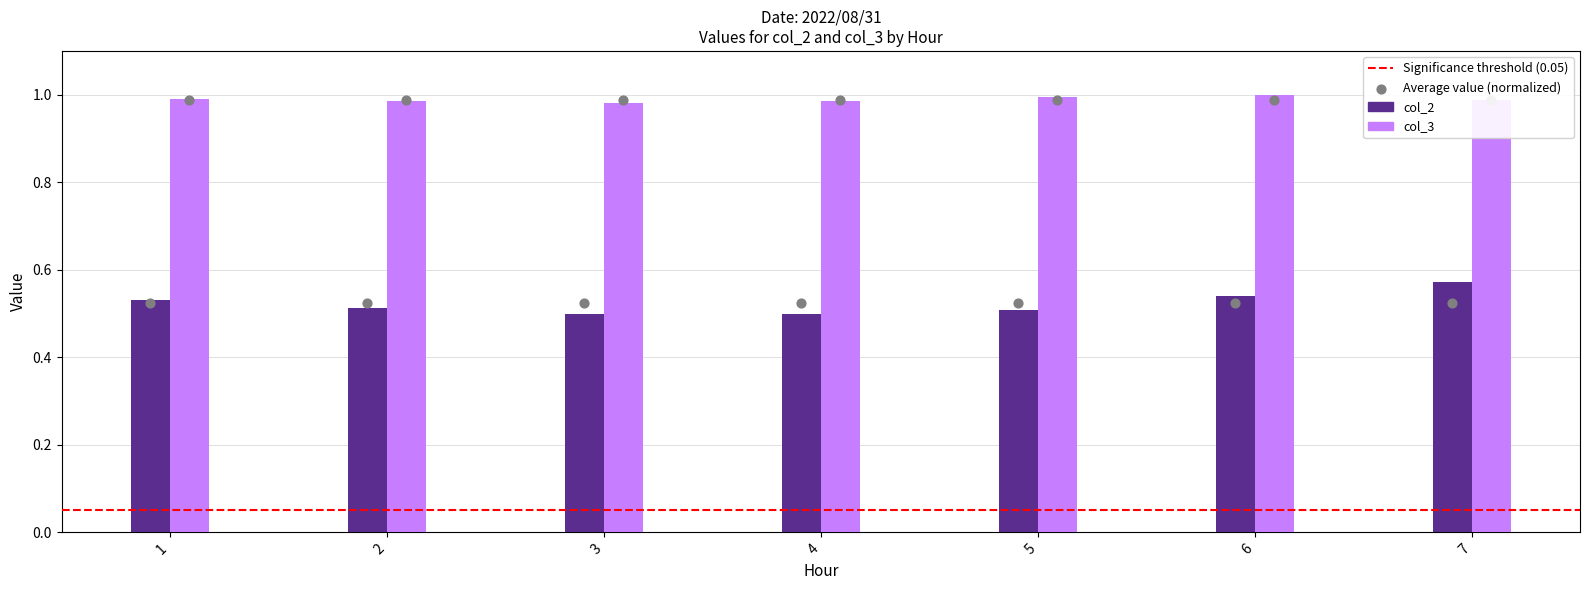

At which category is the sum across all series the highest?

7